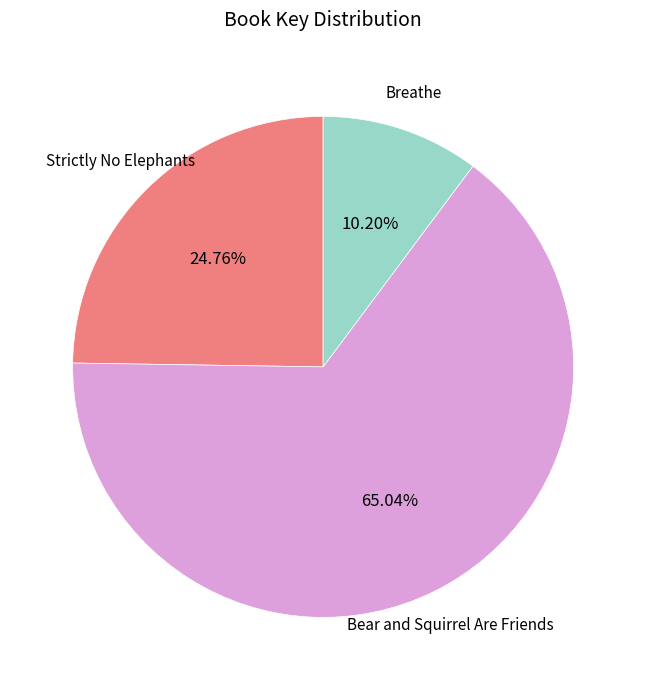

Does any single category account for the majority?

Yes